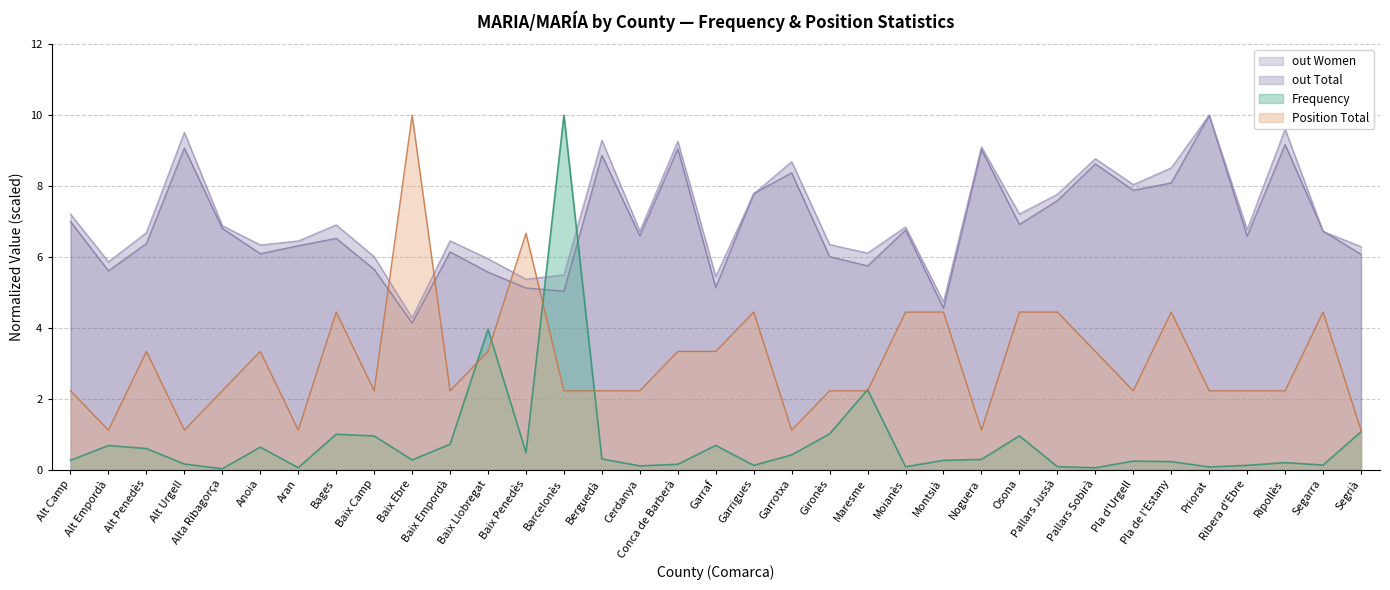

What is the highest value of the Frequency series?

10.0